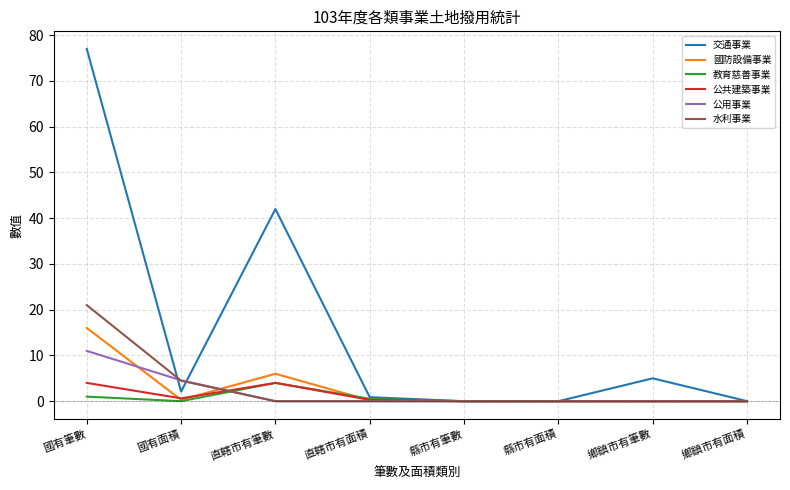

True or false: 教育慈善事業 has a value of 0.0 at 縣市有面積.

True